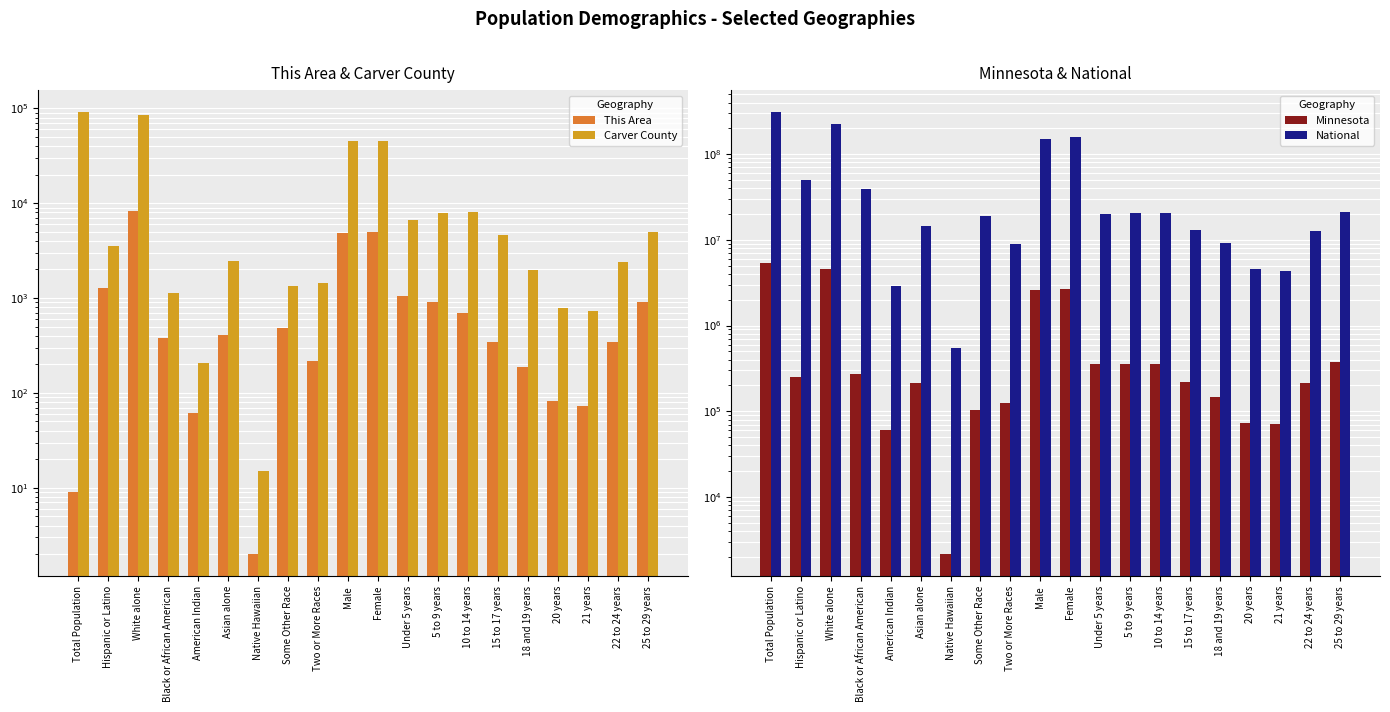

What is the minimum value for National?

540013